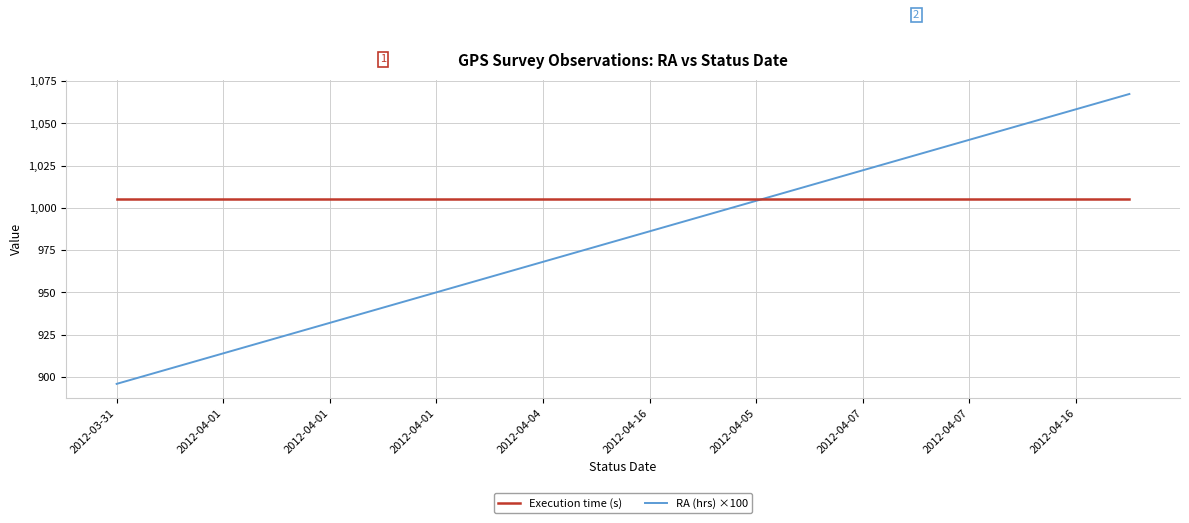

Which series has the largest range (max minus min)?

RA (hrs) ×100